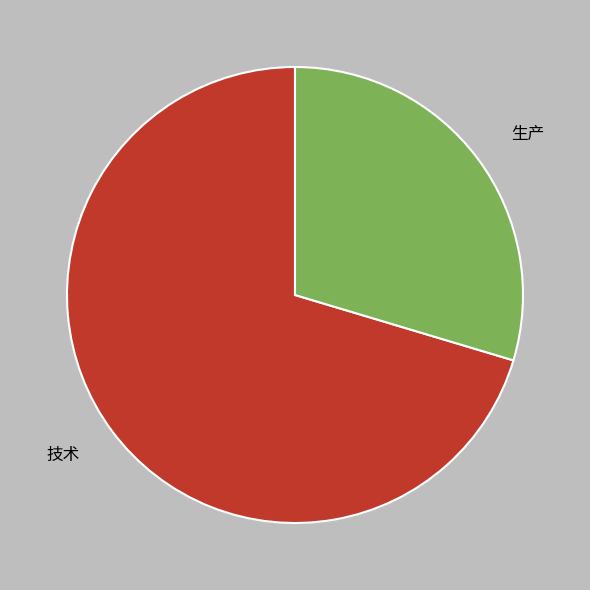

Is the sum of 技术 and 生产 greater than half?

Yes